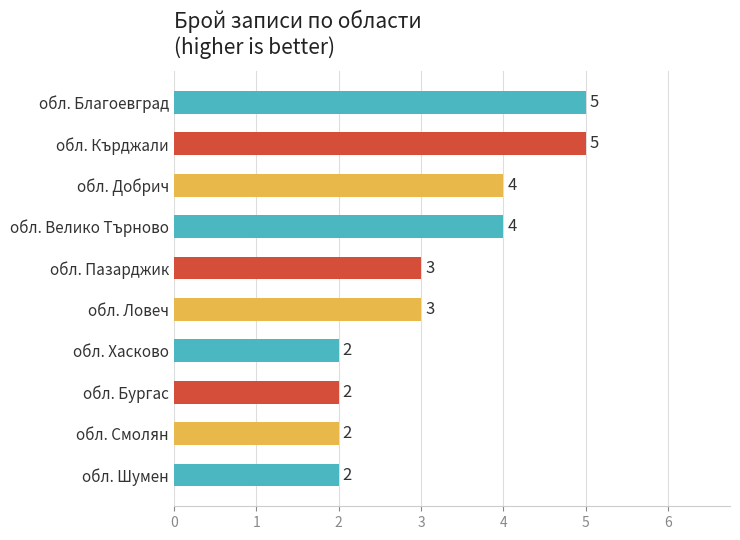

Reading bottom to top, extract all data points from this chart.

обл. Шумен=2	обл. Смолян=2	обл. Бургас=2	обл. Хасково=2	обл. Ловеч=3	обл. Пазарджик=3	обл. Велико Търново=4	обл. Добрич=4	обл. Кърджали=5	обл. Благоевград=5